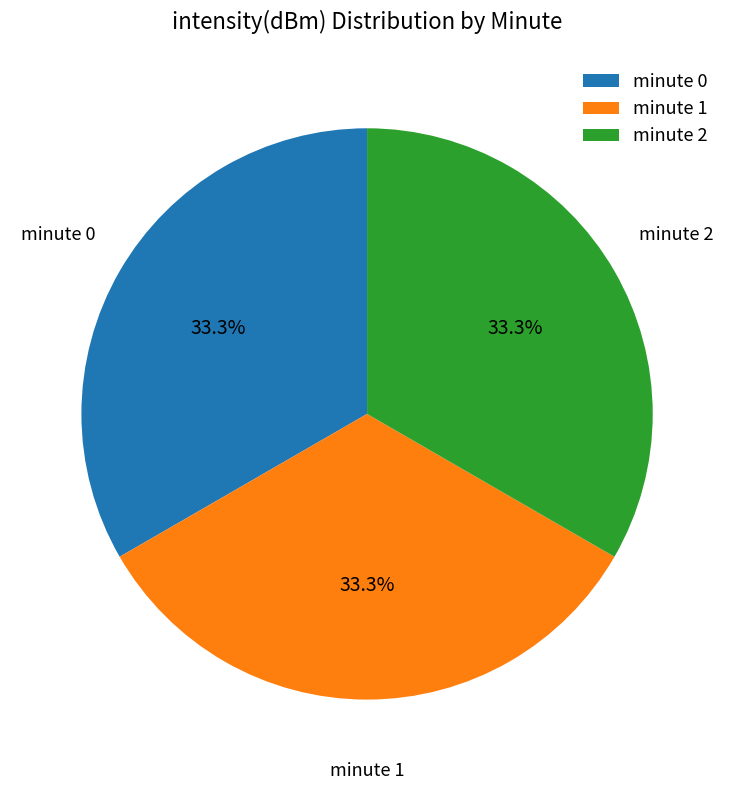

Is minute 0 the majority of the pie?

No